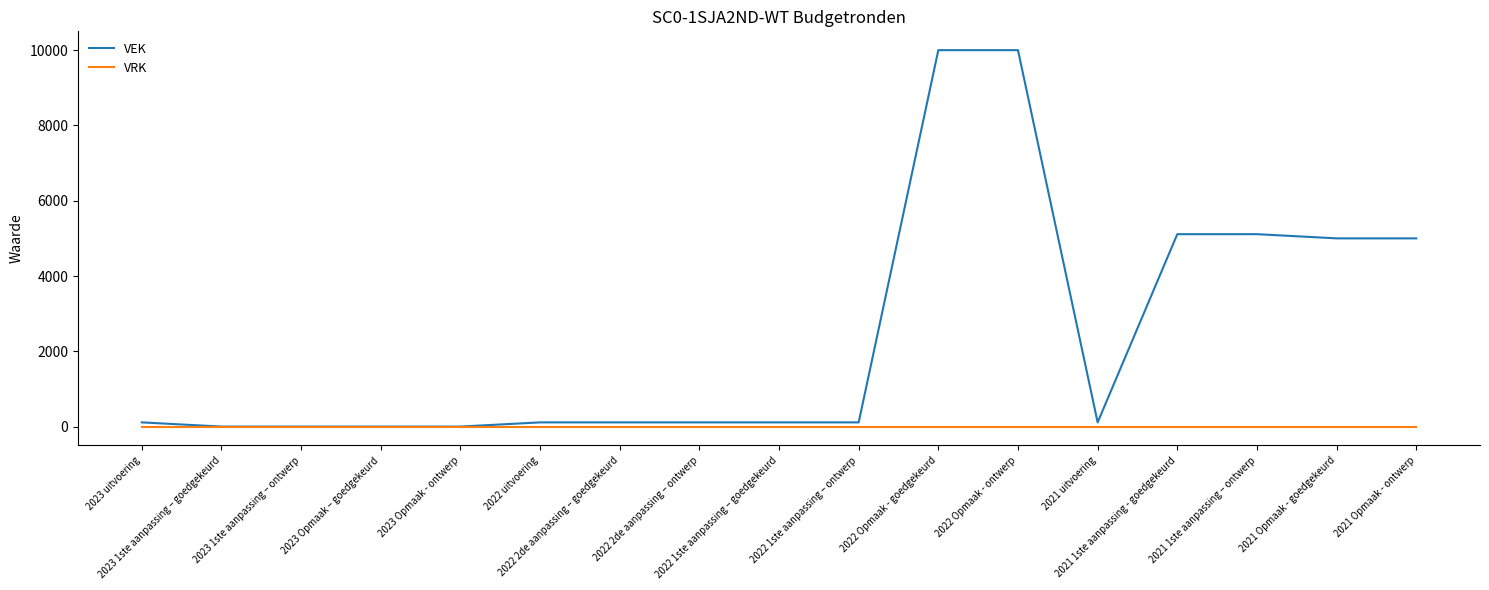

What is the maximum value shown in the chart?

10000